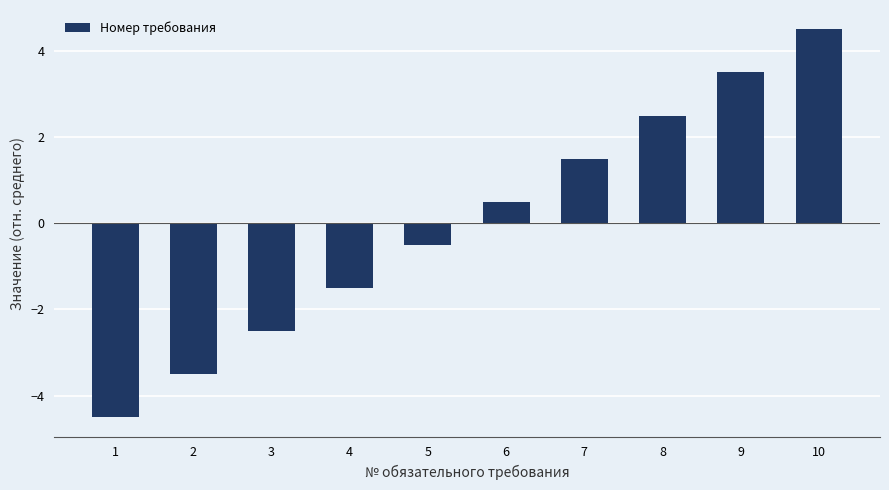

Rank the categories by value from lowest to highest.

1, 2, 3, 4, 5, 6, 7, 8, 9, 10